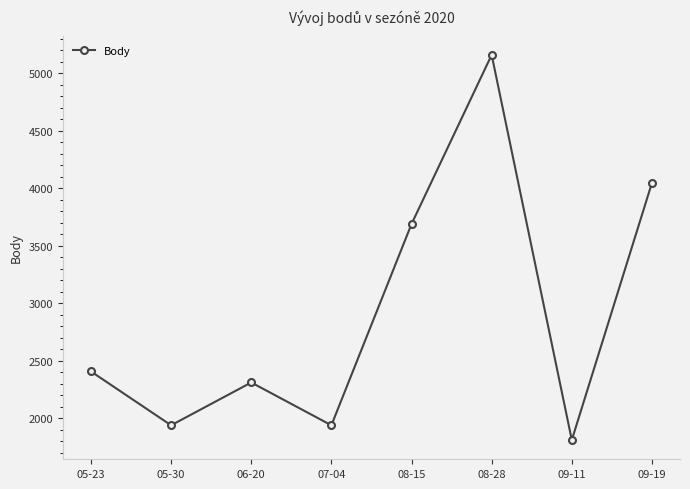

Is it true that the value at 07-04 is 3350?

False